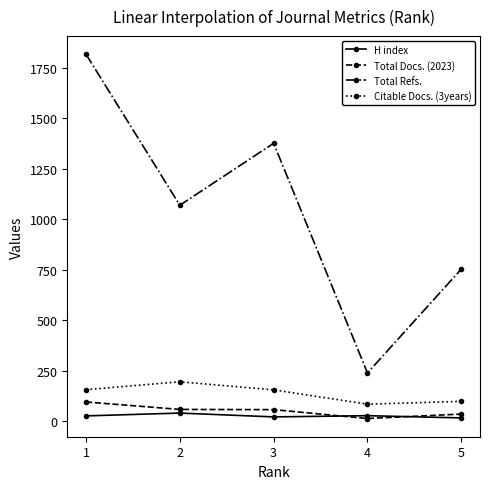

The Citable Docs. (3years) series shows 84 at 4. True or false?

True